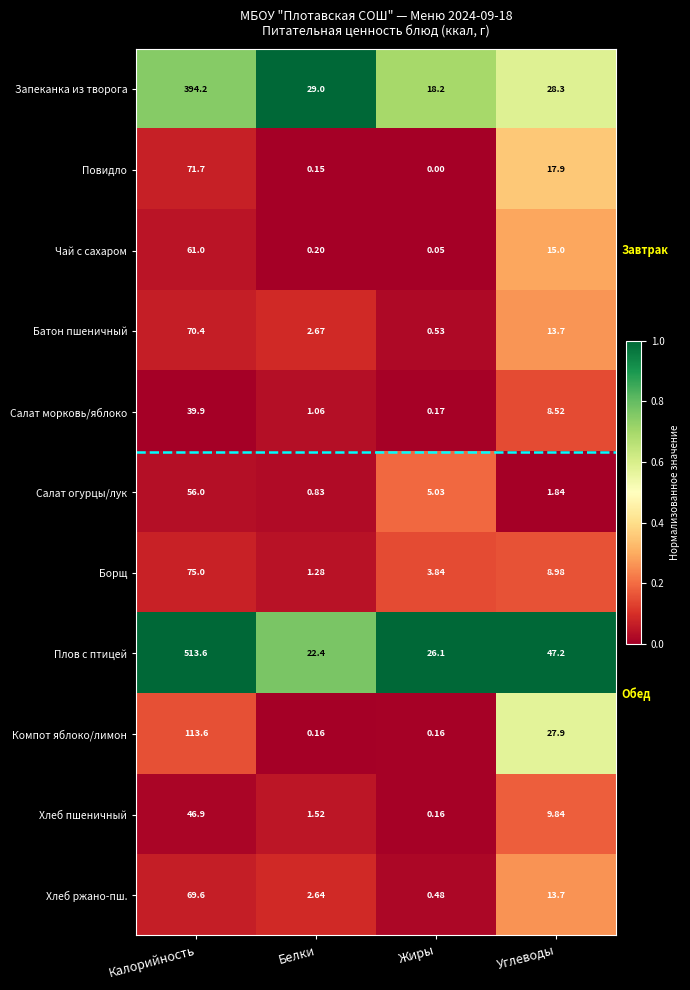

What is the total value across all series at Жиры?

54.7